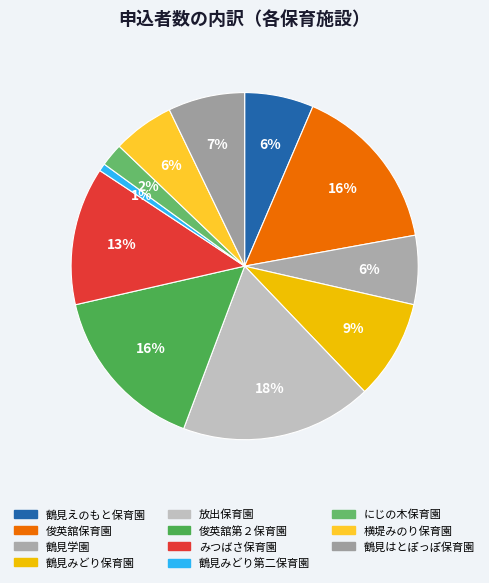

Which slice is the largest?

放出保育園